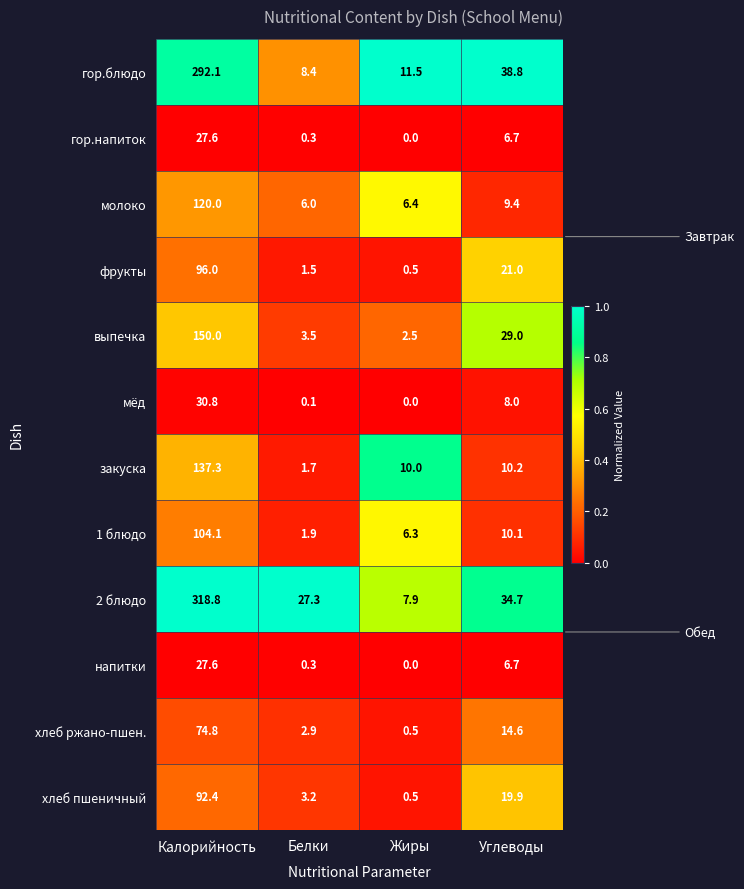

Is it true that 2 блюдо equals 52.3 at Углеводы?

False